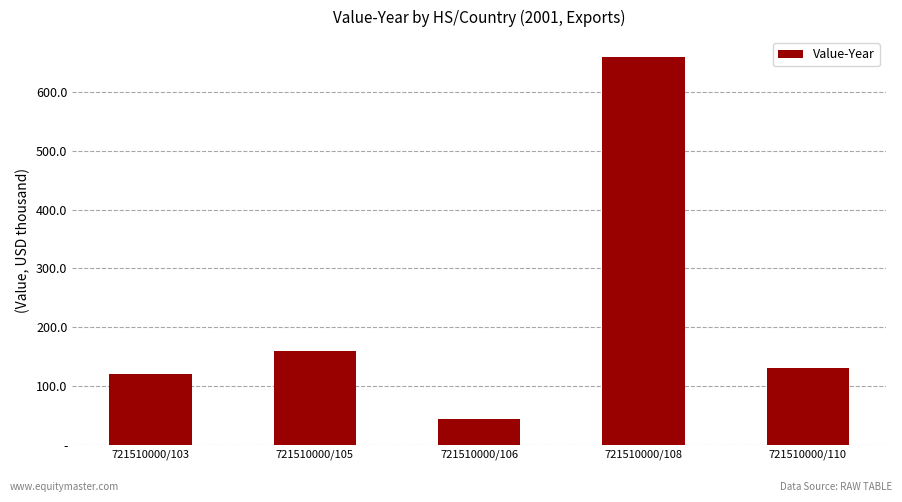

Rank the categories by value from highest to lowest.

721510000/108, 721510000/105, 721510000/110, 721510000/103, 721510000/106